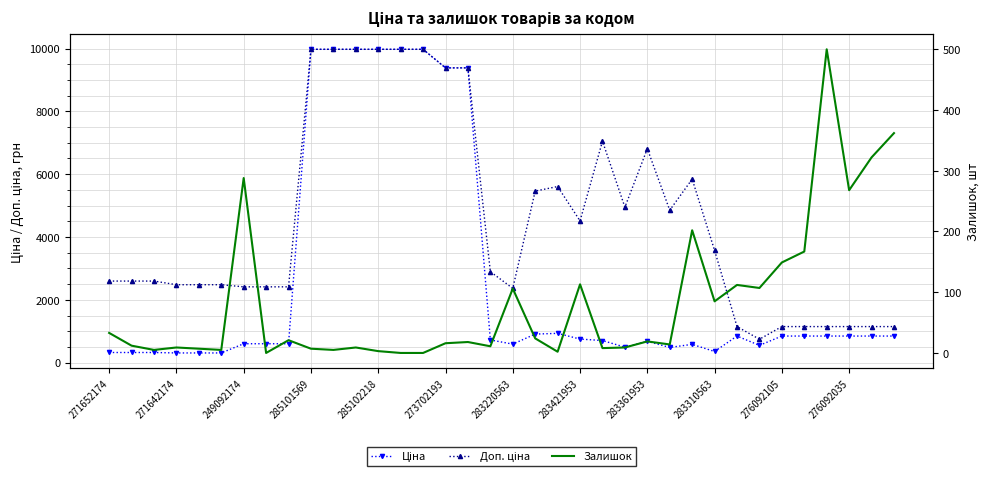

True or false: Доп. ціна and Залишок intersect in this chart.

False